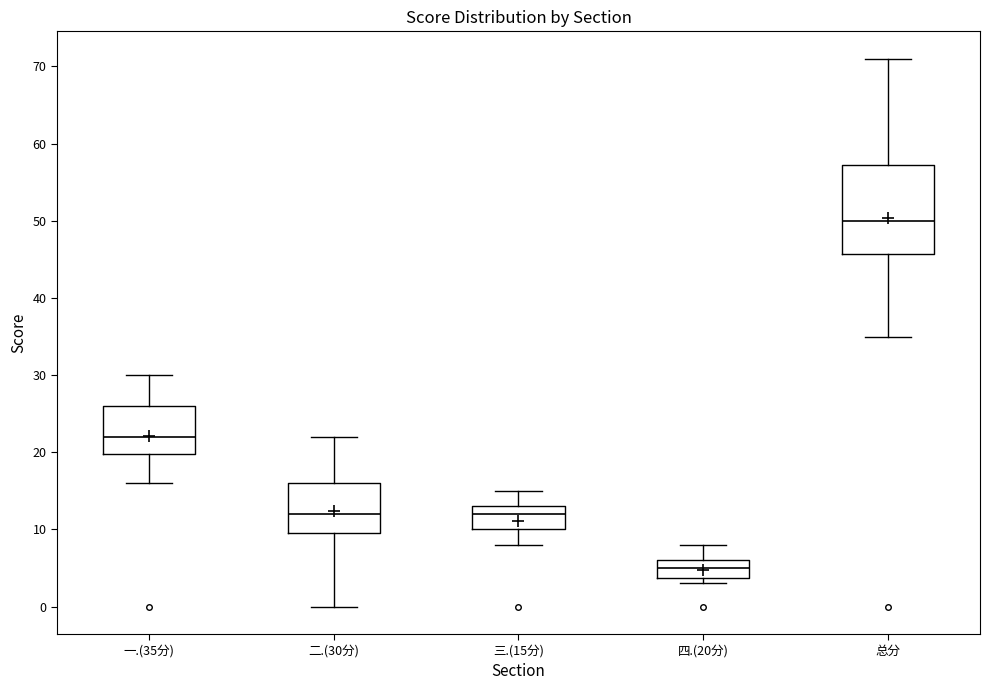

Reading left to right, transcribe this box plot: for each box, give where its median line is, the range the box spans, and where its two whiskers end, as read against the y-axis. The values are not printed on the chart, so give them approximately, as read against the axis.

一.(35分): median 22, box 20 to 26, whiskers 16 to 30
二.(30分): median 12, box 10 to 16, whiskers 0 to 22
三.(15分): median 12, box 10 to 13, whiskers 8 to 15
四.(20分): median 5, box 4 to 6, whiskers 3 to 8
总分: median 50, box 46 to 57, whiskers 35 to 71